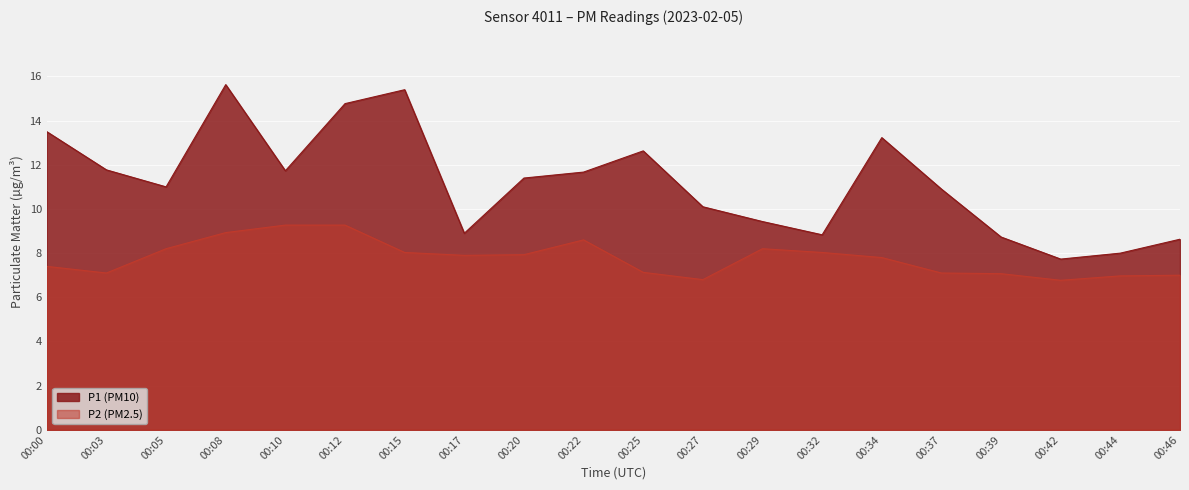

What is the value of the P2 point at the 4th from the left?

8.9